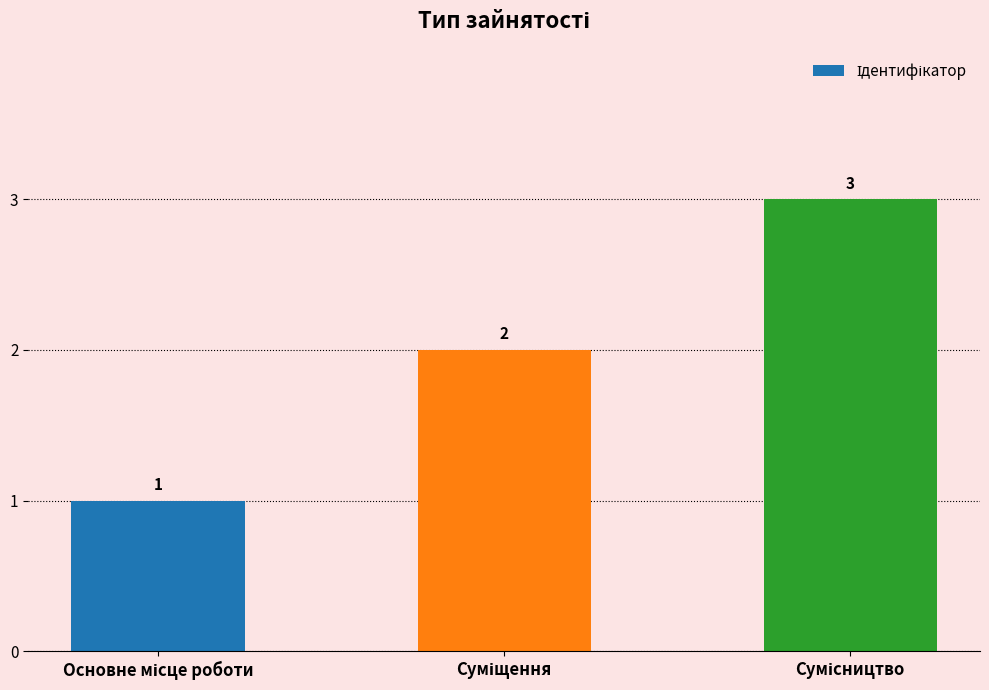

What is the sum of all values?

6